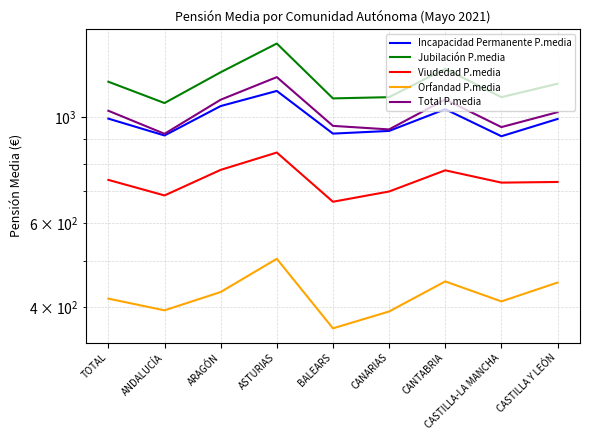

How many data points in Jubilación P.media are above 1176?

5